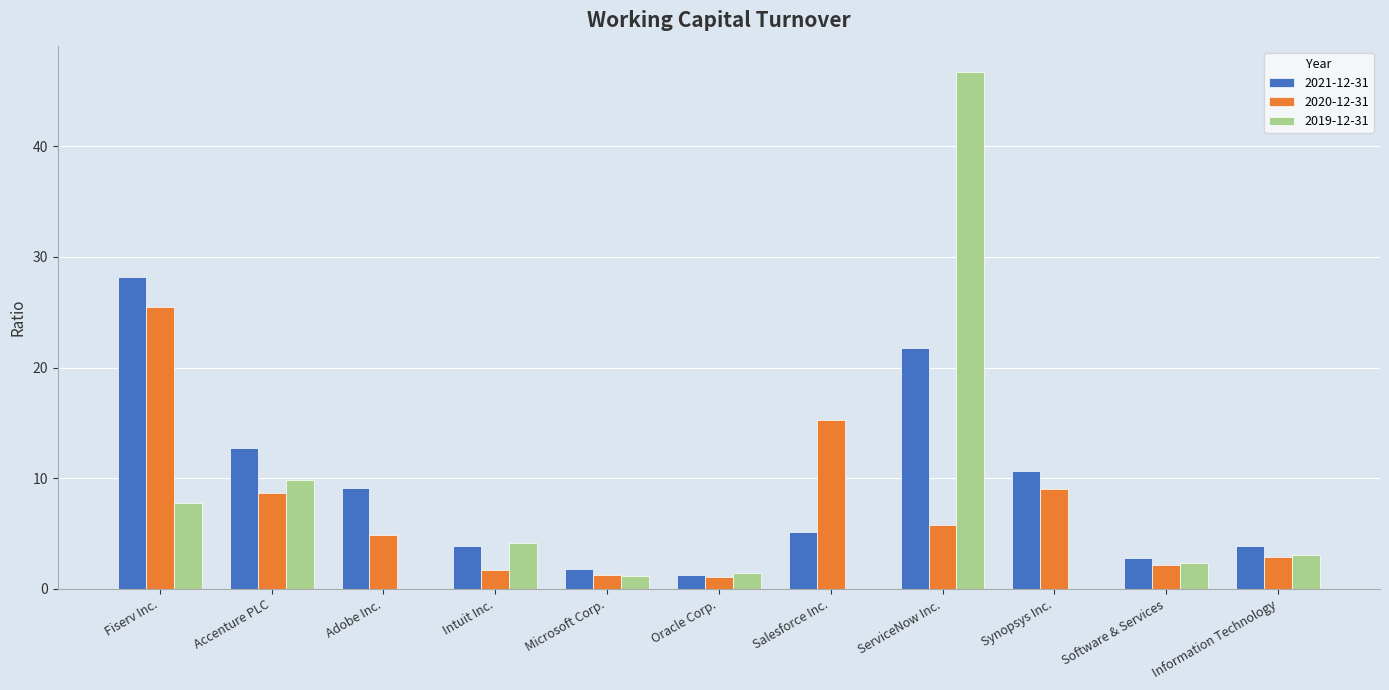

What is the sum of the 2021-12-31 values at Accenture PLC and Microsoft Corp.?

14.5